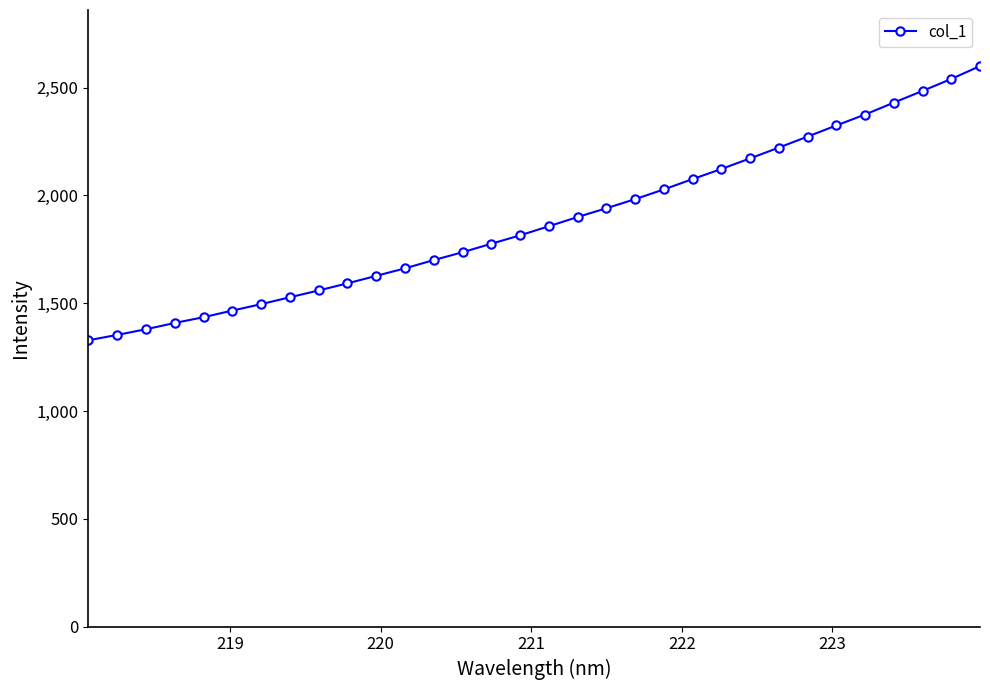

What is the value of the 19th point from the left?

1940.3